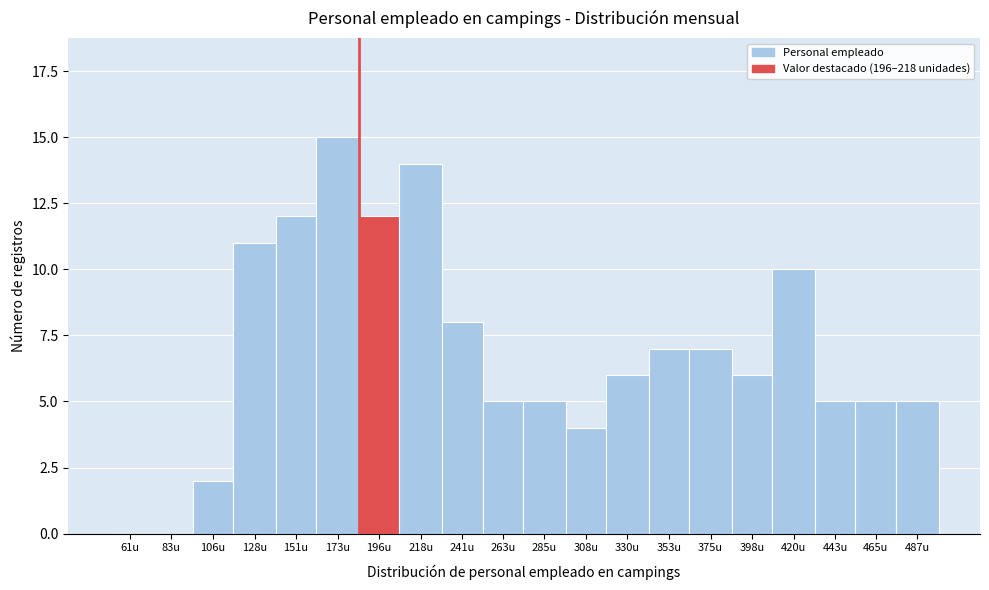

Reading left to right, transcribe all the data shown in this chart.

61u=0	83u=0	106u=2	128u=11	151u=12	173u=15	196u=12	218u=14	241u=8	263u=5	285u=5	308u=4	330u=6	353u=7	375u=7	398u=6	420u=10	443u=5	465u=5	487u=5